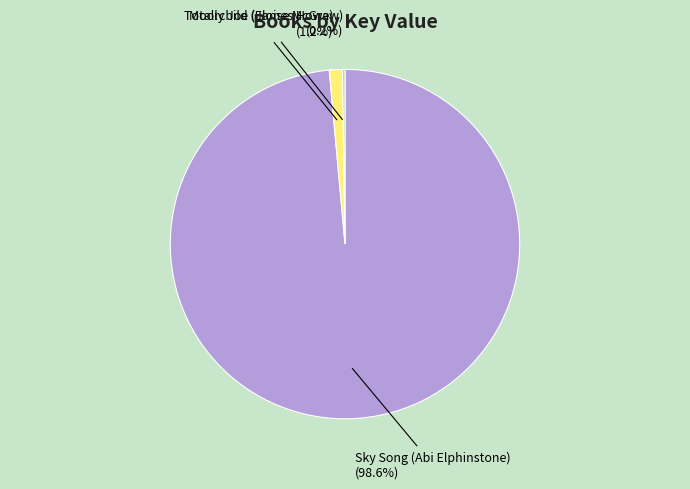

What is the largest slice in the pie chart?

Sky Song (Abi Elphinstone)